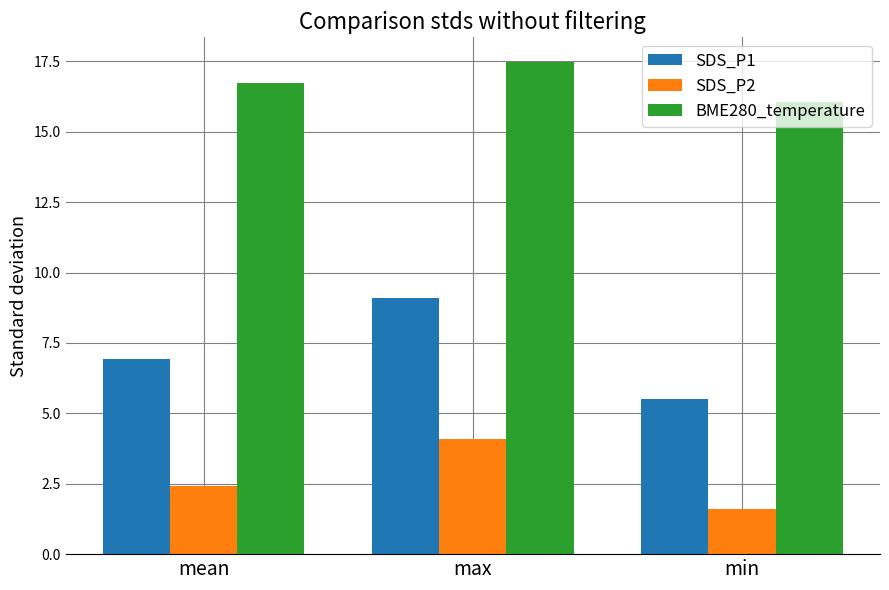

What is the lowest value of the SDS_P1 series?

5.5